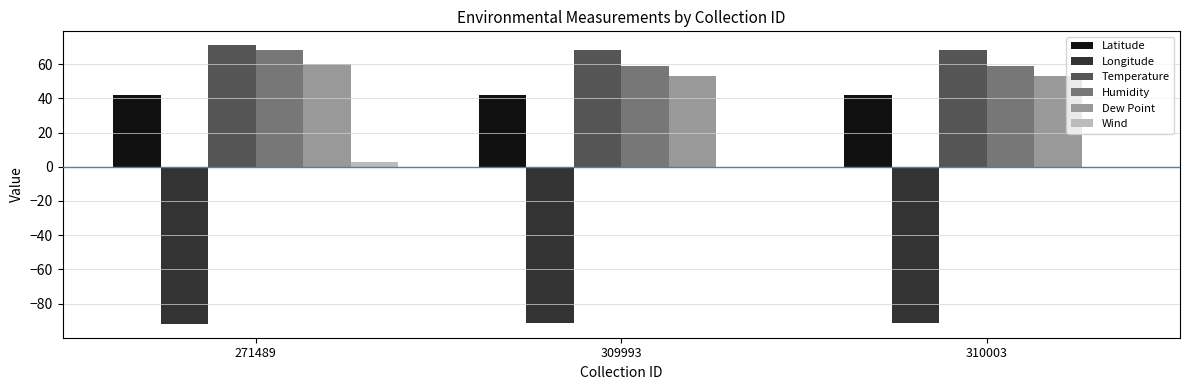

What is the sum of all Longitude values?

-274.5